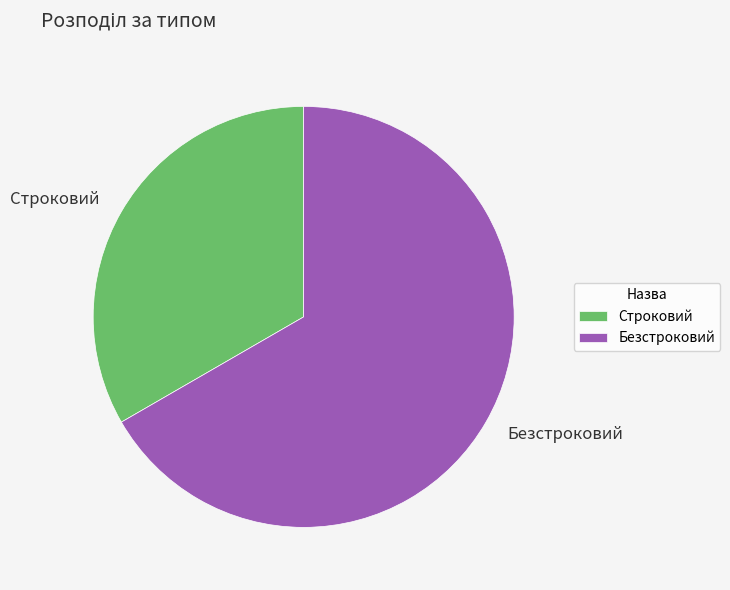

True or false: Безстроковий accounts for 55% of the total.

False